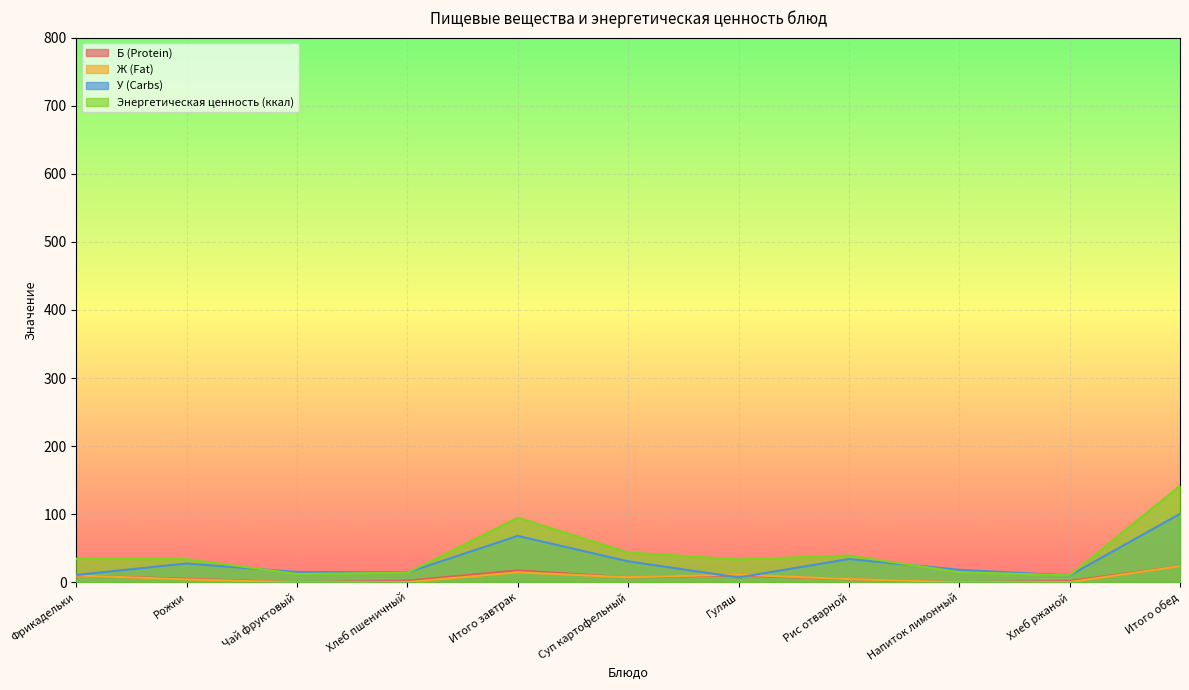

At which label is У (Carbs) closest to 53?

Итого завтрак